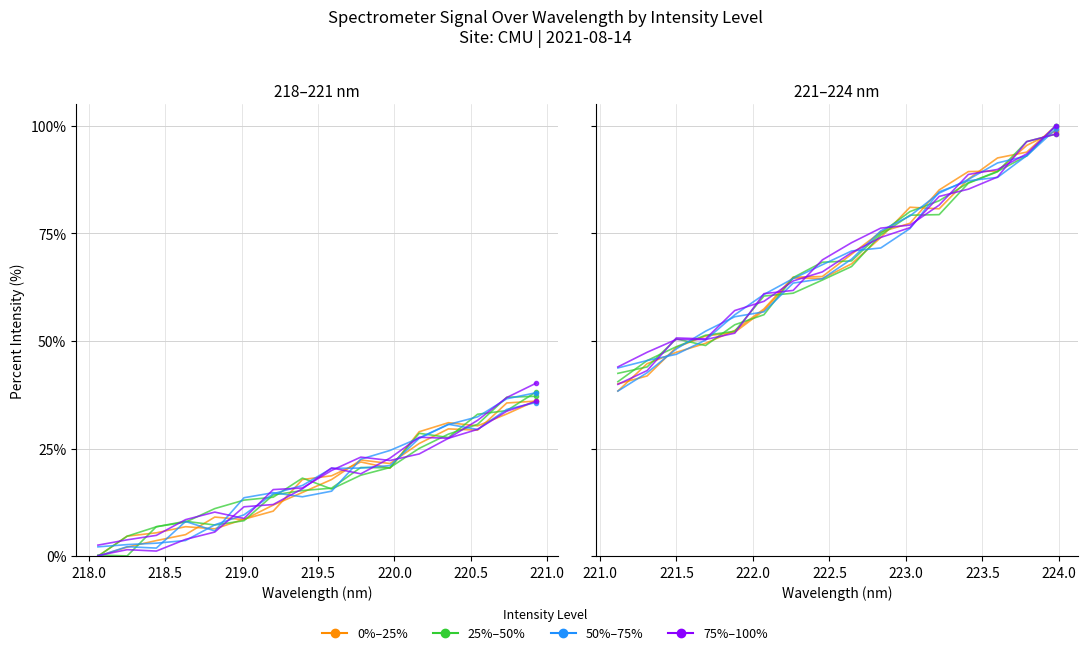

The 50%–75% series shows 49.9 at 11. True or false?

False